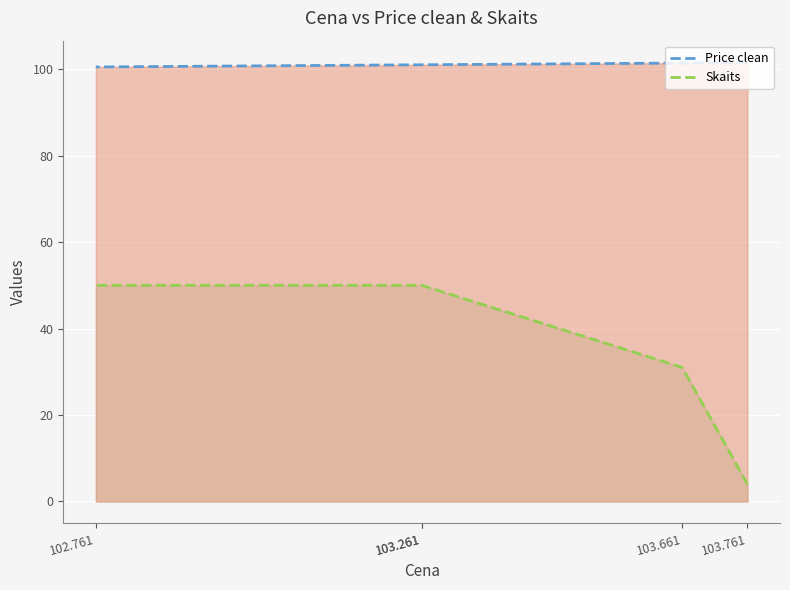

What is the difference between the highest and lowest values at 103.661?

70.4